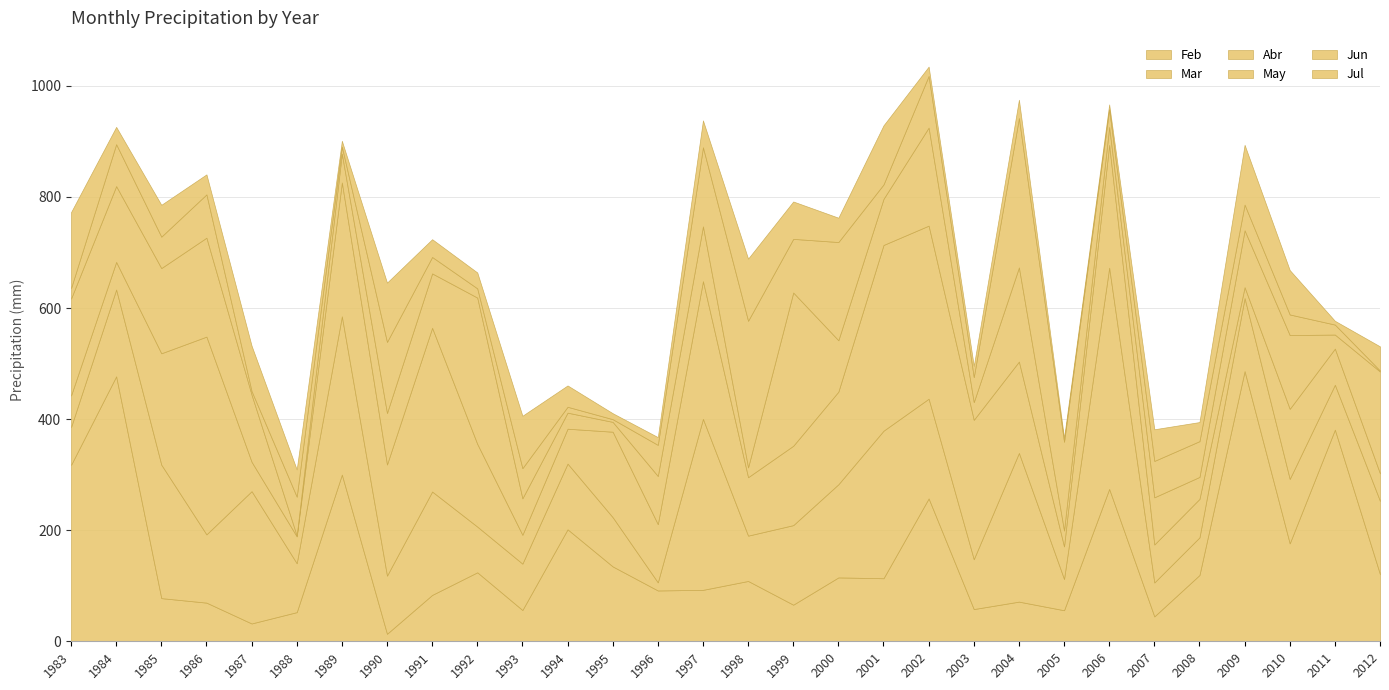

Reading left to right, extract all data points from this chart.

Feb: 317.6	477.0	77.7	69.6	32.1	52.5	300.1	13.5	83.5	124.2	56.3	201.6	134.8	91.5	92.6	108.6	65.9	115.0	113.5	257.2	58.0	71.4	55.9	274.3	44.8	119.3	486.4	176.3	381.0	120.8
Mar: 68.1	156.3	240.3	122.9	238.2	88.0	284.9	104.7	186.1	82.3	83.5	118.3	88.6	14.6	307.8	81.6	143.2	167.7	265.6	179.5	89.8	267.7	56.3	398.3	61.1	67.7	131.5	116.0	80.8	131.9
Abr: 56.8	49.7	200.5	356.0	52.9	48.4	241.0	200.1	294.8	148.9	51.9	62.8	153.9	104.8	247.9	105.2	142.9	166.7	334.4	311.6	250.9	164.5	58.6	221.0	68.4	69.3	19.6	126.2	65.1	49.5
May: 174.5	136.5	153.4	178.1	120.8	1.5	51.8	92.7	97.9	263.4	65.7	28.9	17.7	86.7	98.7	17.6	275.9	92.6	83.0	176.5	31.9	169.5	28.6	32.3	84.9	39.6	102.4	132.8	25.3	183.5
Jun: 18.9	75.5	56.6	78.0	6.5	70.0	12.8	128.0	29.6	16.6	54.3	10.6	4.9	56.0	142.4	264.0	96.6	176.8	26.0	93.1	45.0	268.9	159.8	31.8	65.5	64.4	46.3	37.1	18.0	1.7
Jul: 136.7	31.1	57.3	36.0	81.7	49.0	10.5	106.7	32.0	28.6	94.3	38.4	10.7	14.0	48.4	111.9	67.3	43.8	106.4	16.7	20.1	33.0	7.3	8.9	57.0	34.4	107.6	79.9	6.8	43.5